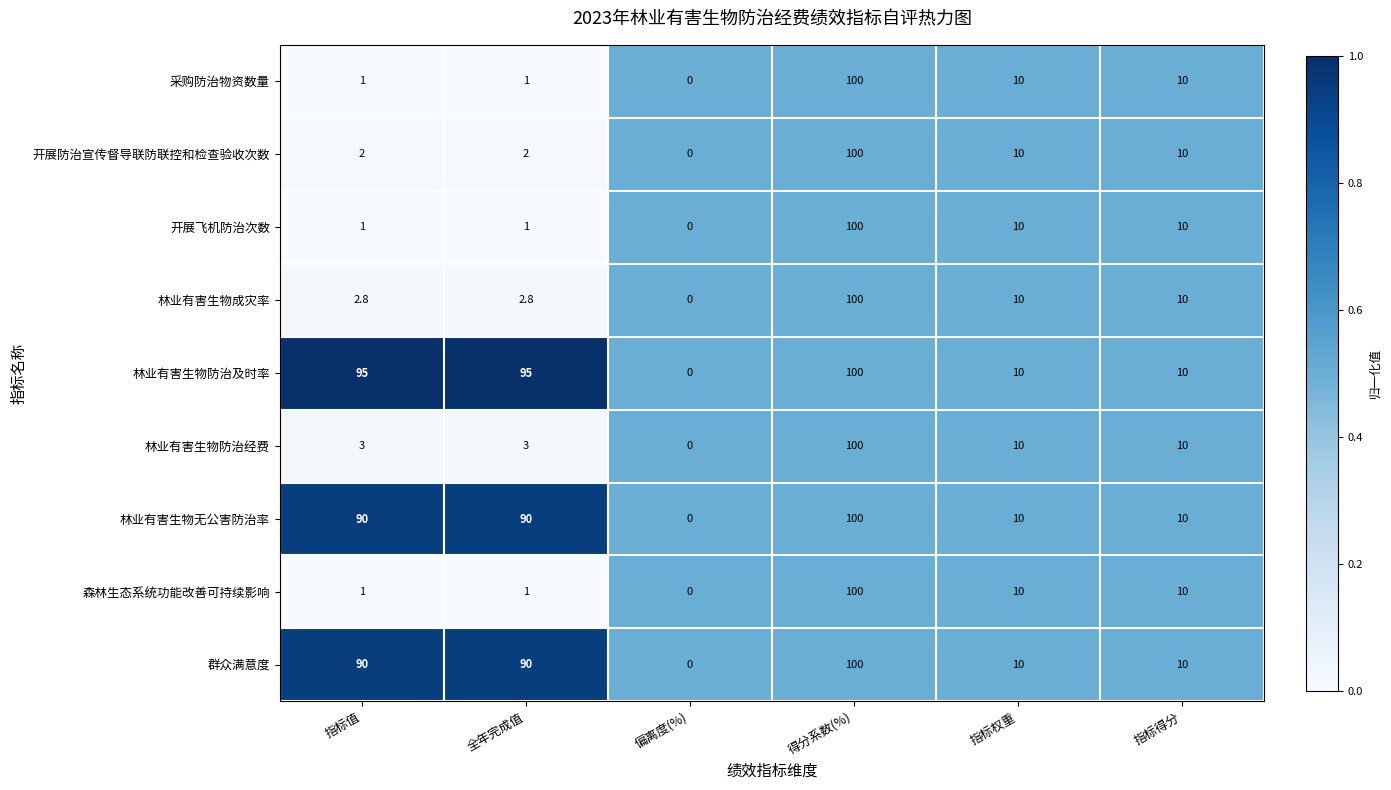

What is the difference between the highest and lowest values at 指标值?

94.0